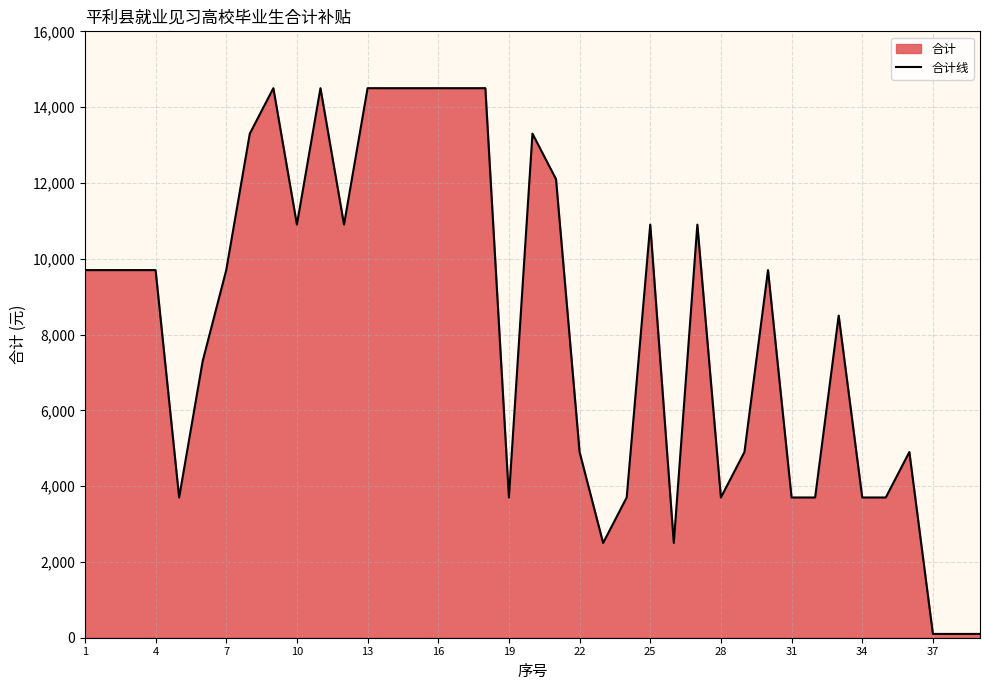

Is it true that the value at 28 is 3700?

True